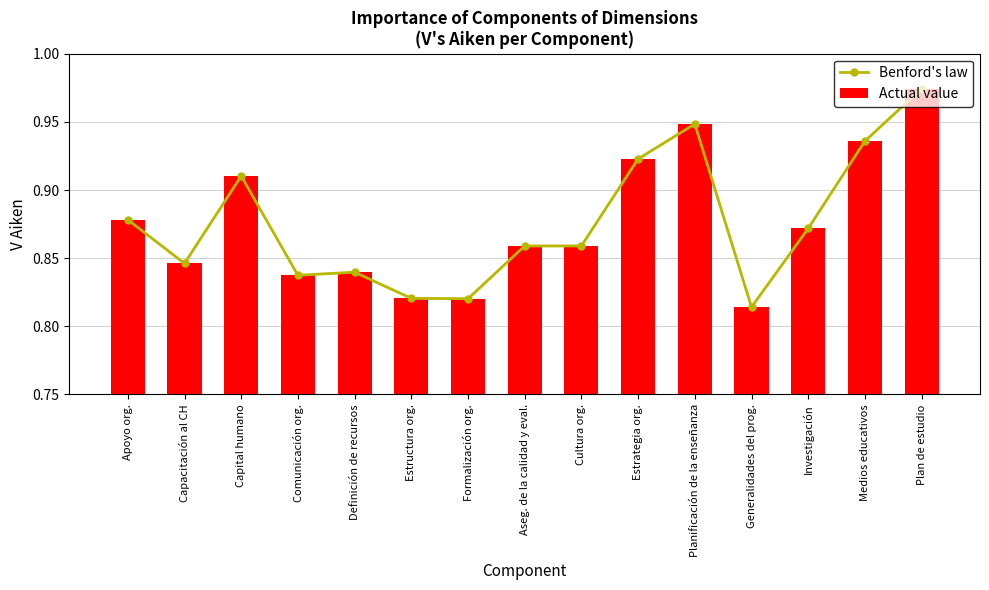

List the labels in order of Actual value value, largest first.

Plan de estudio, Planificación de la enseñanza, Medios educativos, Estrategia org., Capital humano, Apoyo org., Investigación, Aseg. de la calidad y eval., Cultura org., Capacitación al CH, Definición de recursos, Comunicación org., Estructura org., Formalización org., Generalidades del prog.